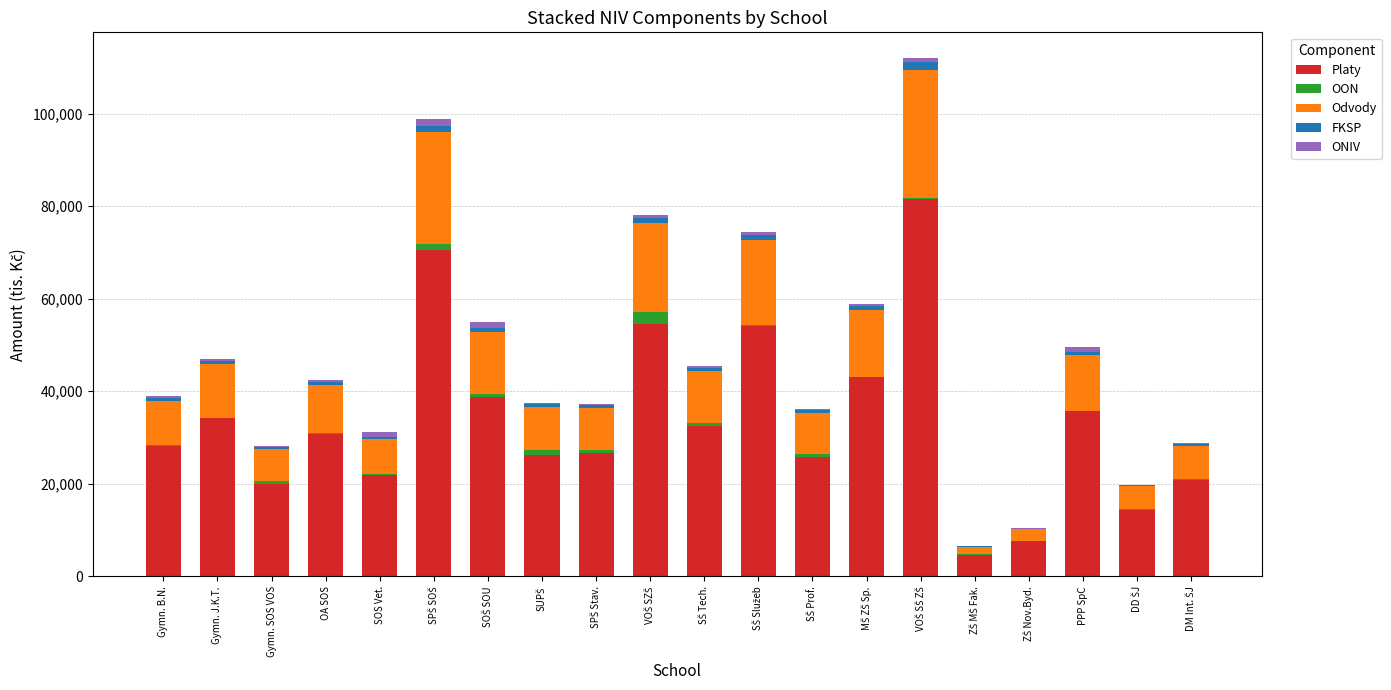

What is the sum of all Platy values?

671788.3